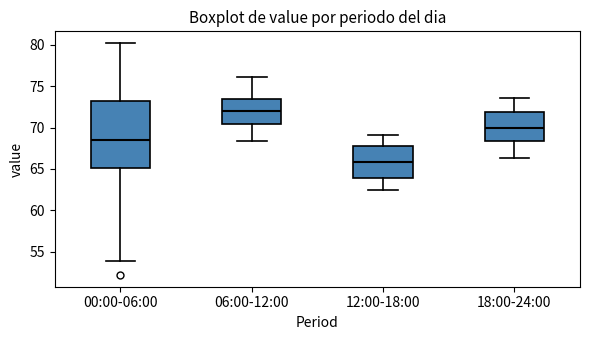

Reading left to right, read every box against the y-axis: the position of its median line, the range the box covers, and the ends of its whiskers. The values are not printed on the chart, so give them approximately, as read against the axis.

00:00-06:00: median 68.5, box 65.0 to 73.0, whiskers 54.0 to 80.0
06:00-12:00: median 72.0, box 70.5 to 73.5, whiskers 68.5 to 76.0
12:00-18:00: median 66.0, box 64.0 to 68.0, whiskers 62.5 to 69.0
18:00-24:00: median 70.0, box 68.5 to 72.0, whiskers 66.5 to 73.5